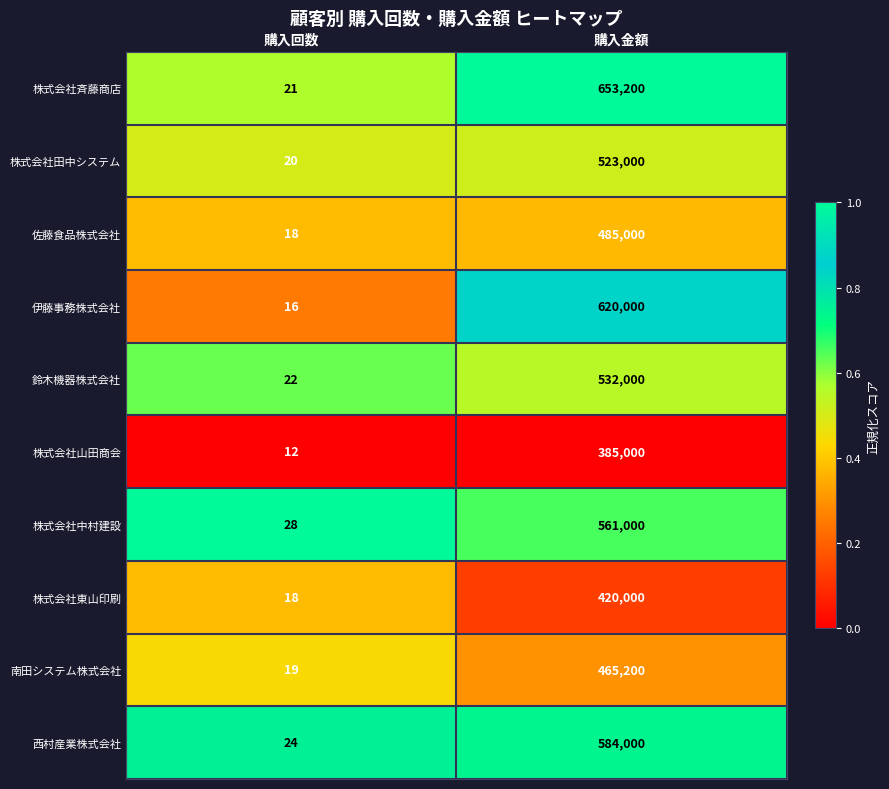

Reading left to right, what are all the values shown in this chart?

株式会社斉藤商店: 購入回数=21	購入金額=653200
株式会社田中システム: 購入回数=20	購入金額=523000
佐藤食品株式会社: 購入回数=18	購入金額=485000
伊藤事務株式会社: 購入回数=16	購入金額=620000
鈴木機器株式会社: 購入回数=22	購入金額=532000
株式会社山田商会: 購入回数=12	購入金額=385000
株式会社中村建設: 購入回数=28	購入金額=561000
株式会社東山印刷: 購入回数=18	購入金額=420000
南田システム株式会社: 購入回数=19	購入金額=465200
西村産業株式会社: 購入回数=24	購入金額=584000